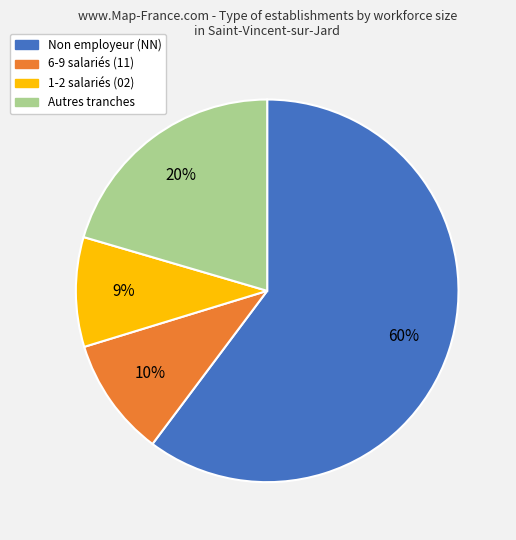

To the nearest percent, what is the average slice percentage?

25%